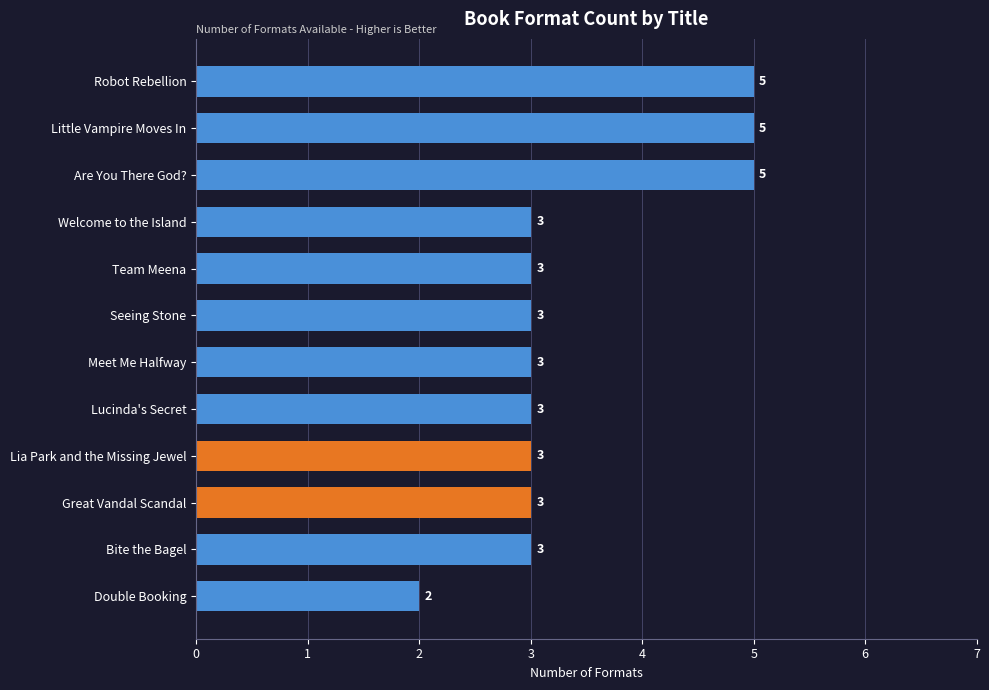

The value at Are You There God? is 3. True or false?

False